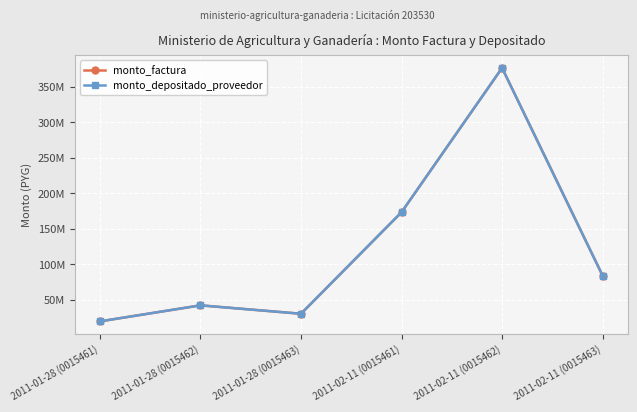

At 2011-01-28 (0015461), list the series in order from smallest to largest.

monto_factura, monto_depositado_proveedor